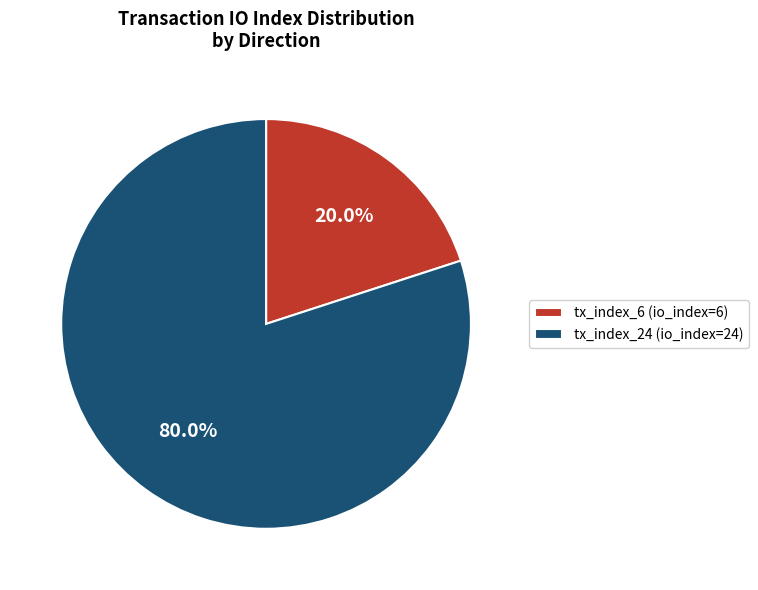

True or false: tx_index_6 accounts for 32% of the total.

False